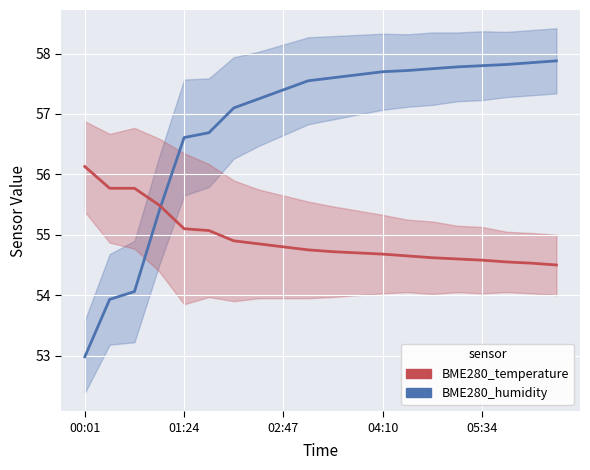

Which series changed the most between 5 and 17?

BME280_humidity